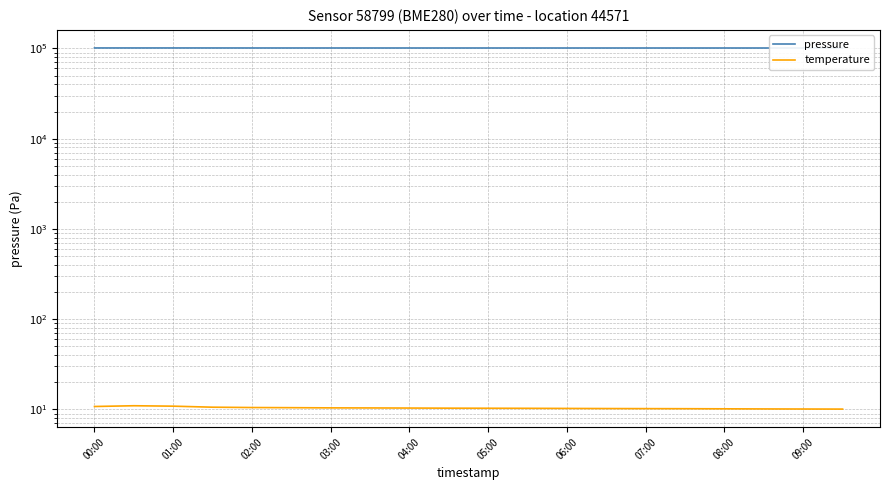

In pressure, how many points are lower than both neighbors (excluding endpoints)?

1